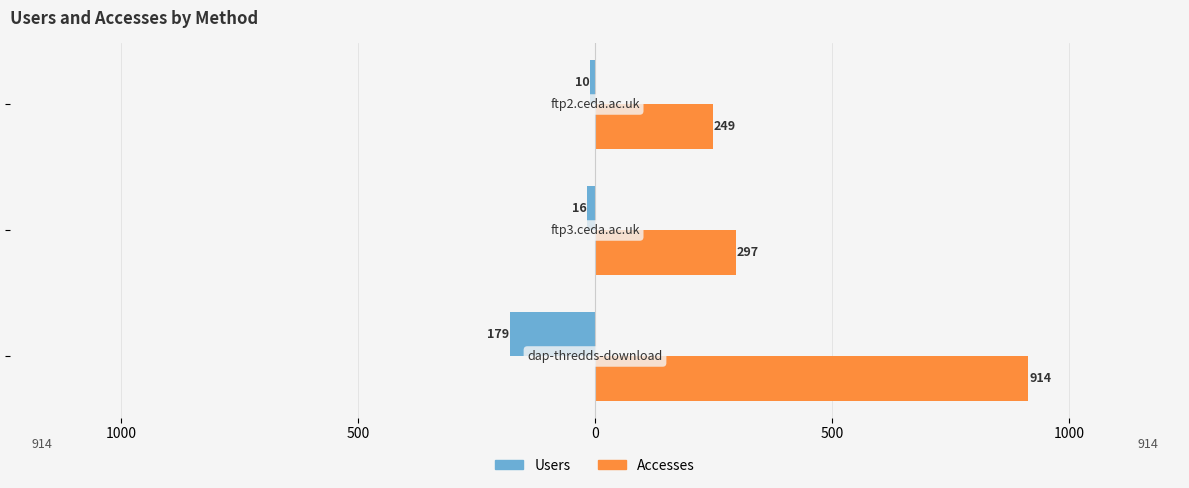

What are all the series names shown in the legend?

Users, Accesses